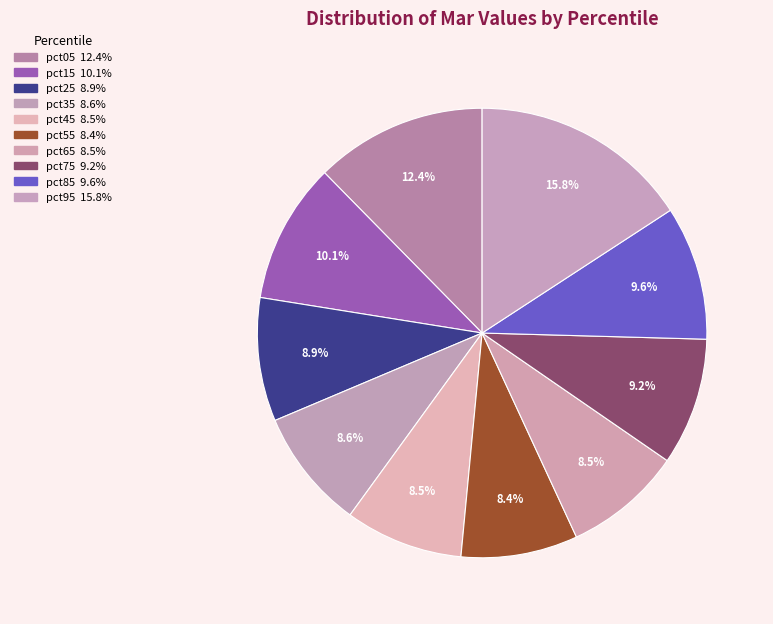

Does pct55 represent more than half of the total?

No